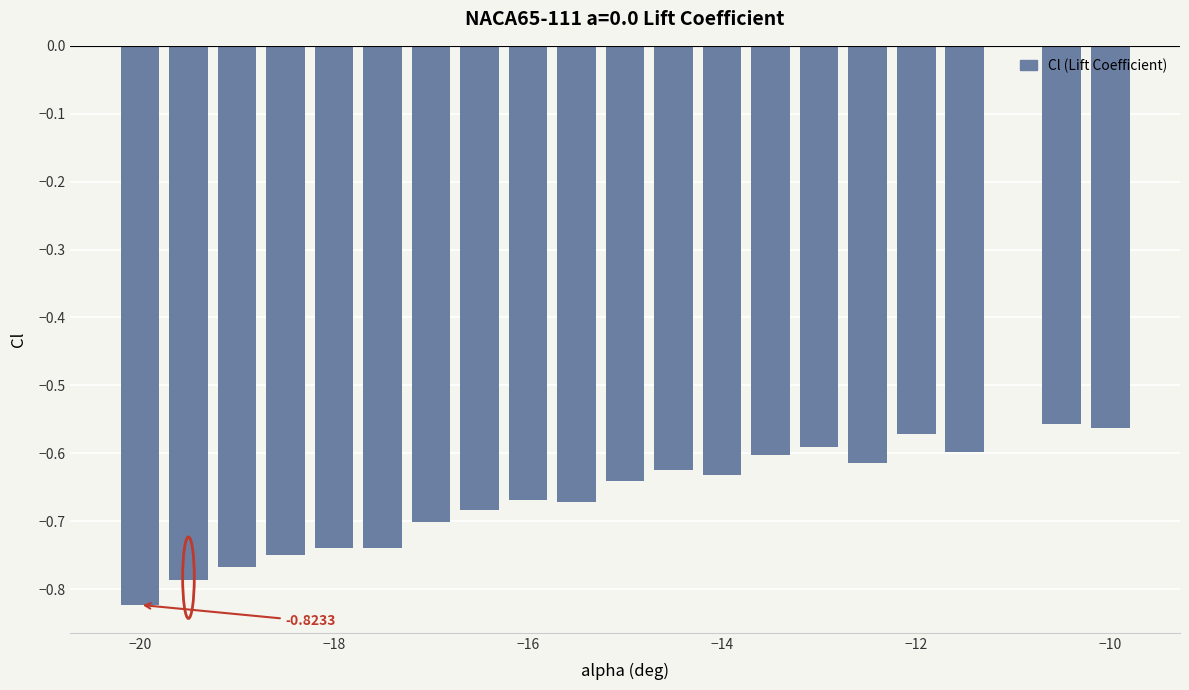

What is the difference between the maximum and minimum values?

0.3